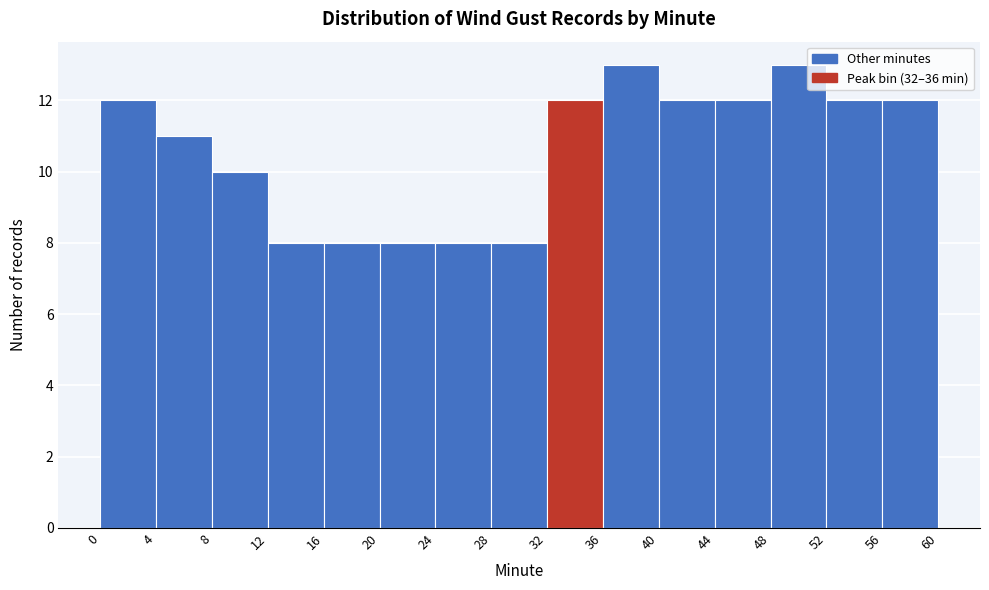

Reading left to right, list every bar in this chart as the range it spans on the x-axis followed by its height. The values are not printed on the chart, so give them approximately, as read against the axis.

0 to 4: 12
4 to 8: 11
8 to 12: 10
12 to 16: 8
16 to 20: 8
20 to 24: 8
24 to 28: 8
28 to 32: 8
32 to 36: 12
36 to 40: 13
40 to 44: 12
44 to 48: 12
48 to 52: 13
52 to 56: 12
56 to 60: 12